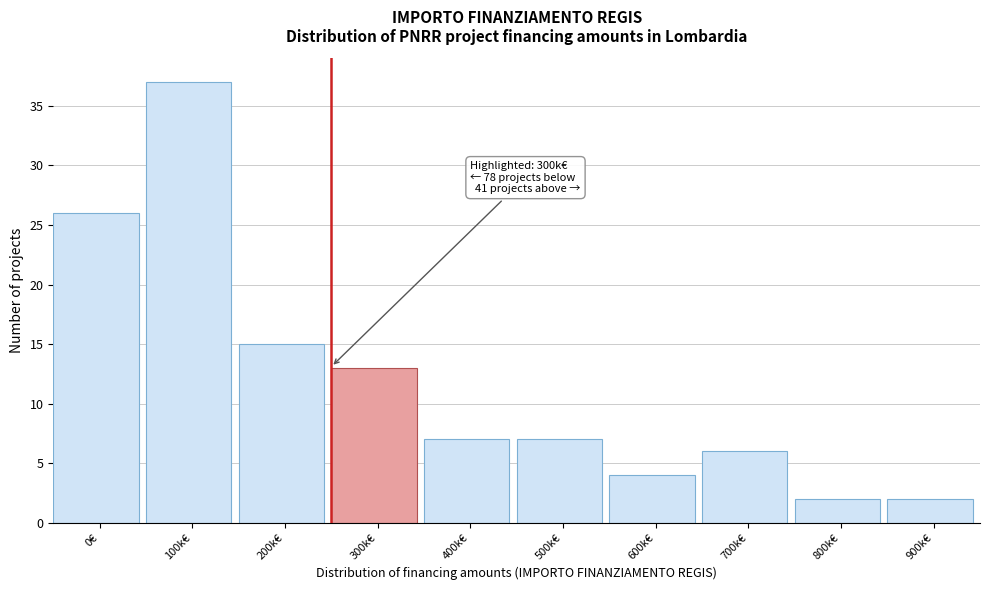

Reading left to right, transcribe all the data shown in this chart.

26	37	15	13	7	7	4	6	2	2